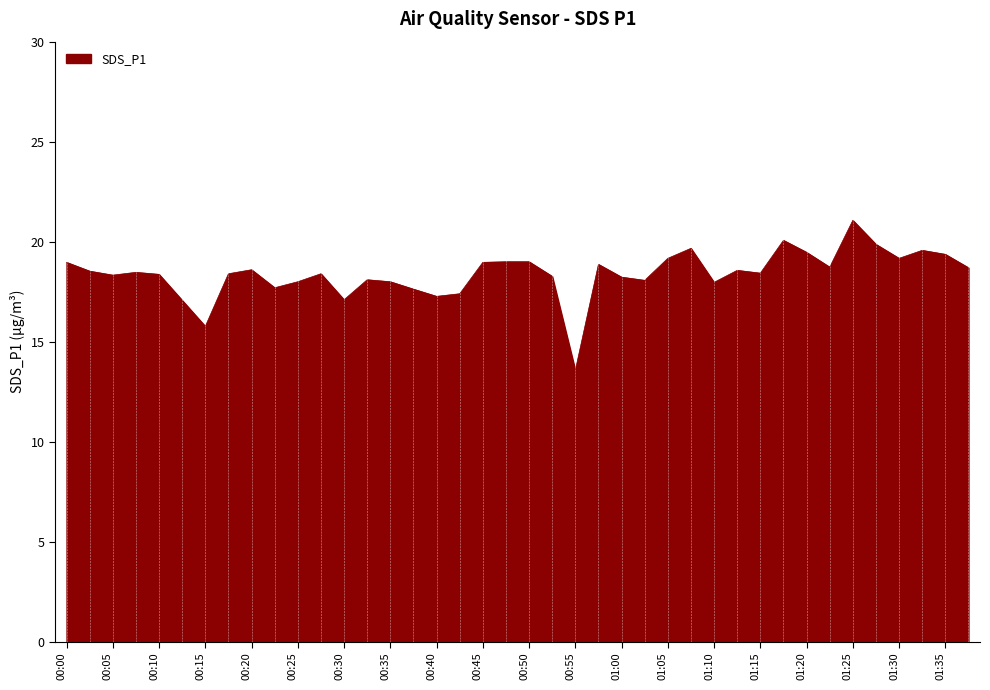

What is the greatest value displayed?

21.1